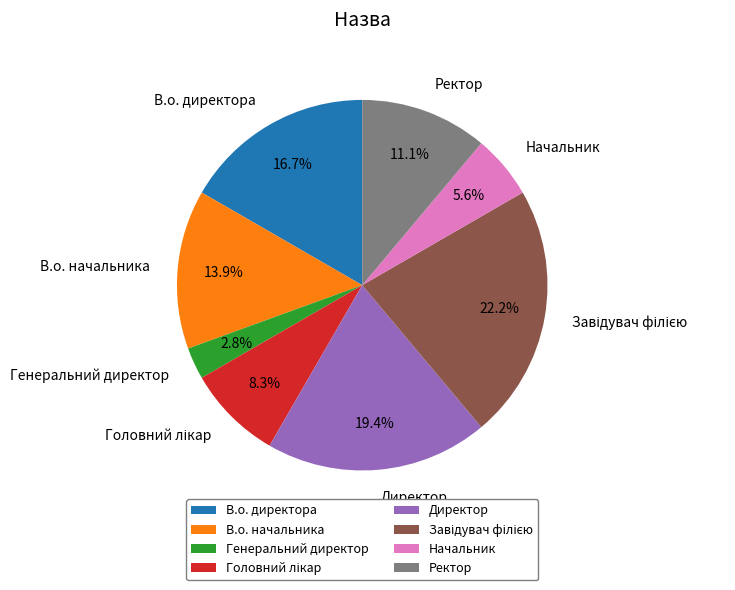

Is there a majority slice in this chart?

No